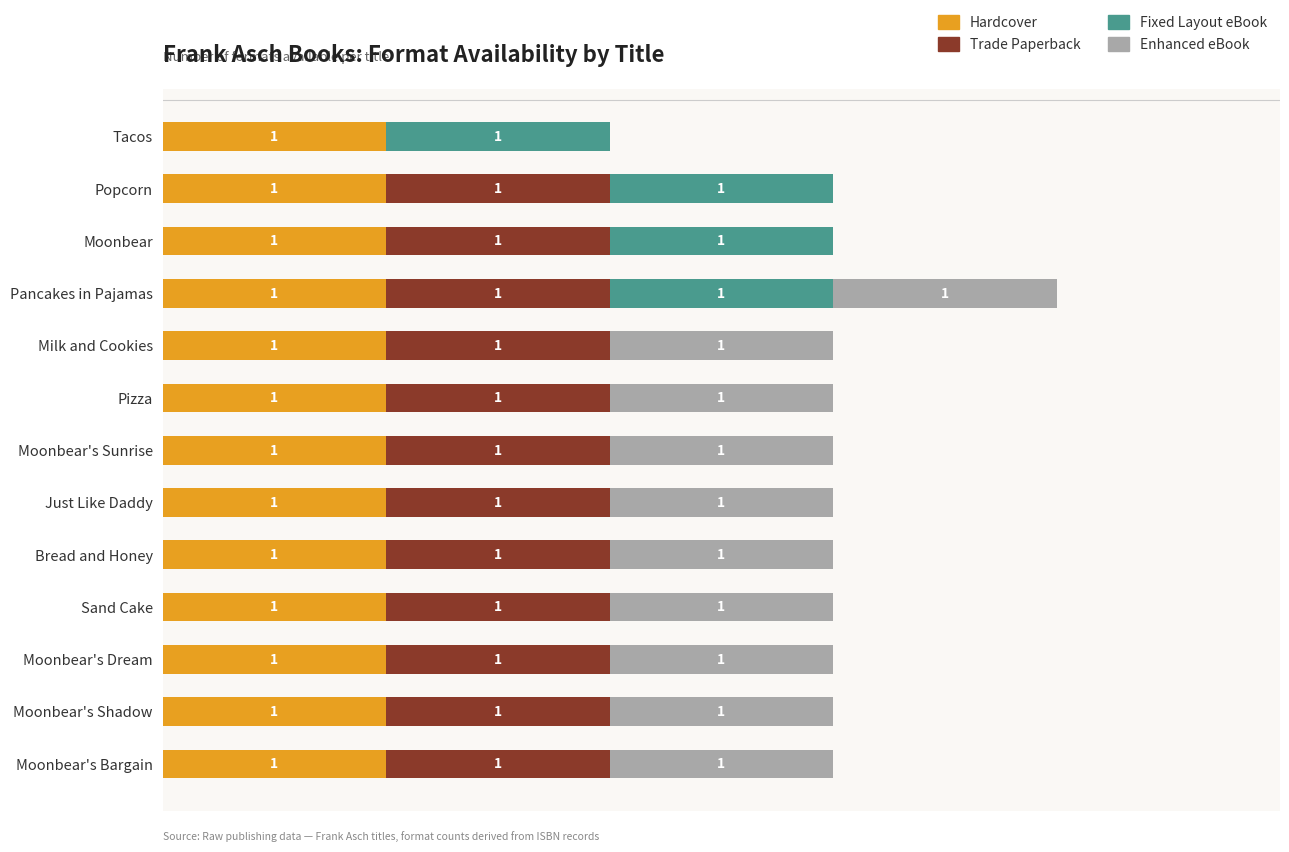

At which category is the sum across all series the highest?

Pancakes in Pajamas